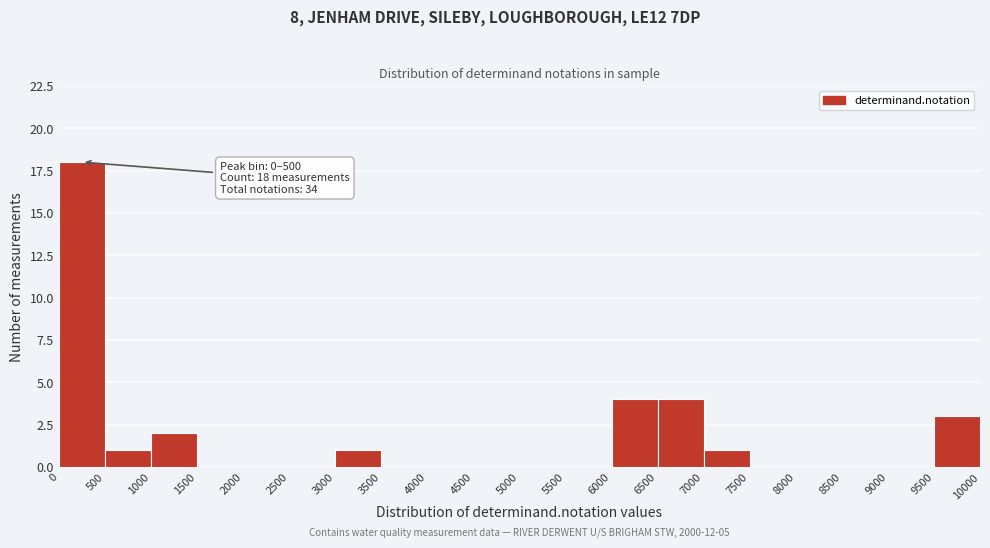

Which range on the x-axis has the tallest bar?

0 to 500